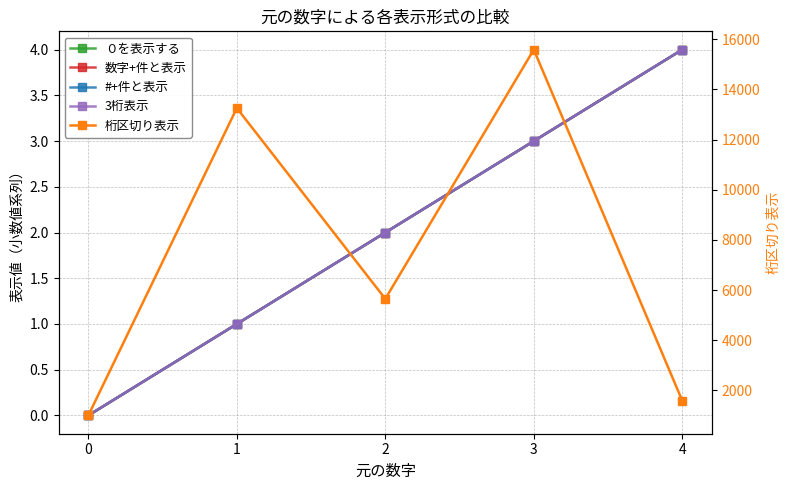

True or false: #+件と表示 has more than 0 points higher than both neighbors.

False